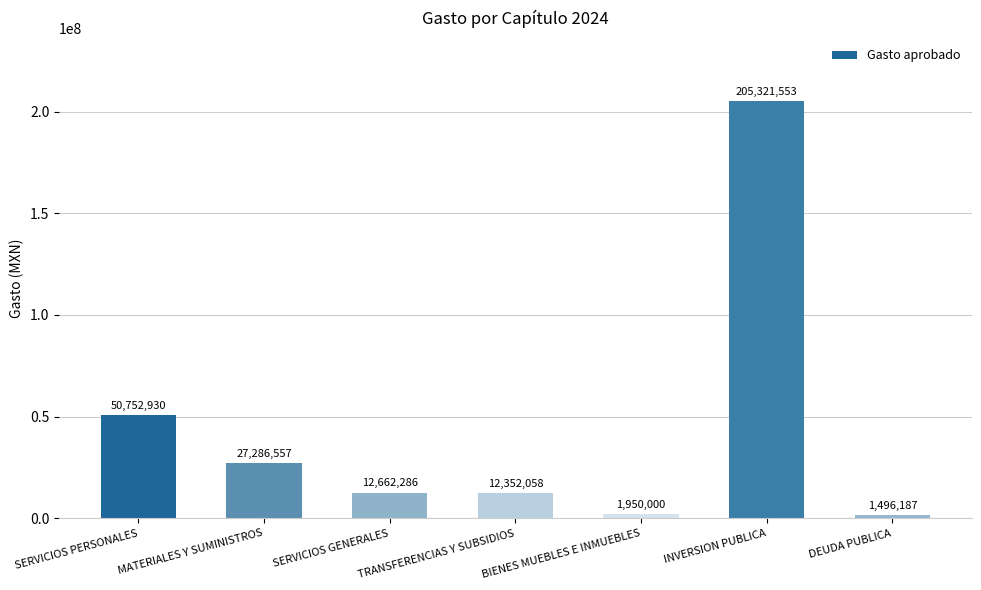

True or false: the data shows 12352058.4 at TRANSFERENCIAS Y SUBSIDIOS.

True